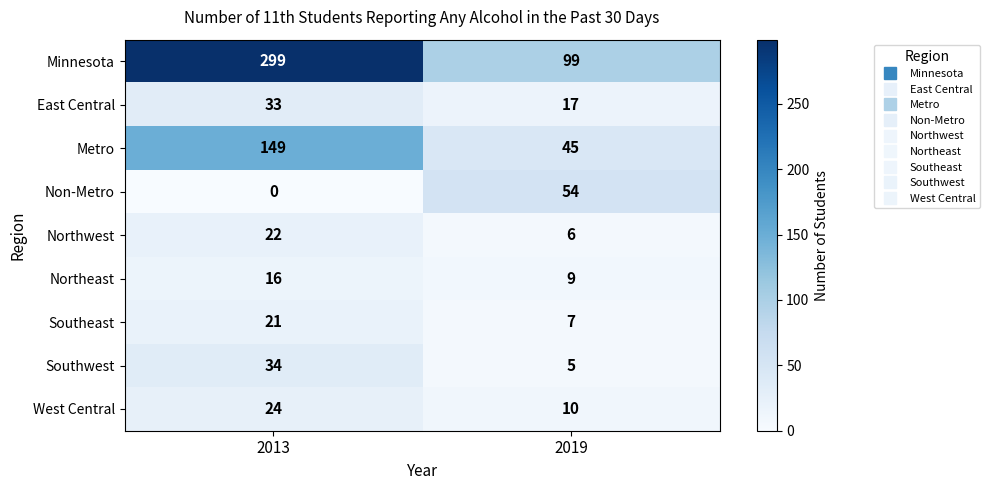

At which category does the chart reach its peak across all series?

2013